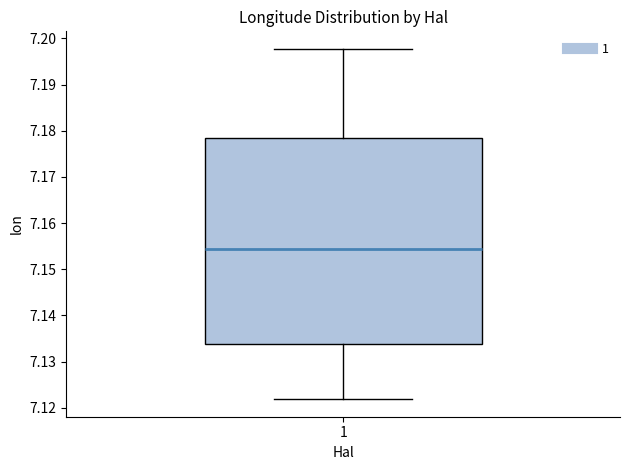

Where is the upper edge of the box at x = 1 on the y-axis? The values are not printed on the chart, so give them approximately, as read against the axis.

7.178